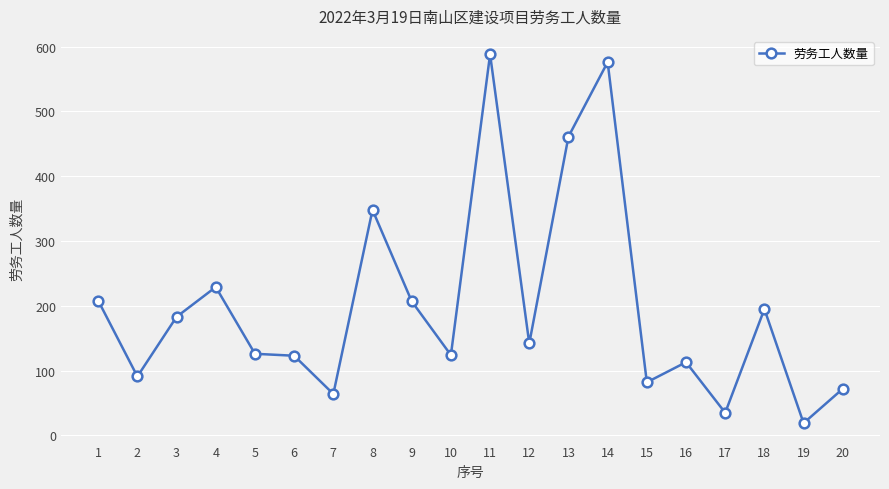

How many series are shown in this chart?

1